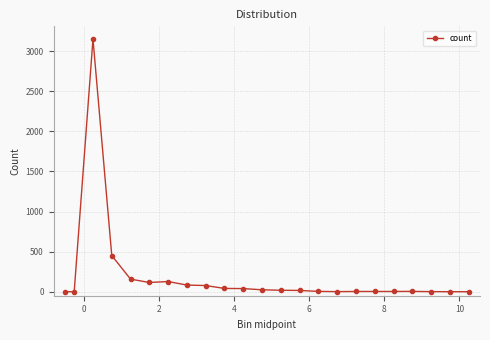

What is the sum of all values?

4320